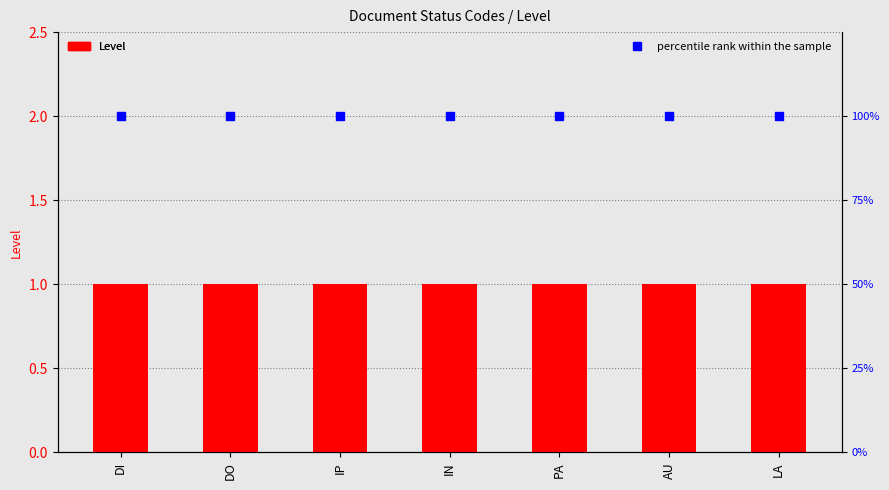

Which series contains the highest Y value?

percentile rank within the sample